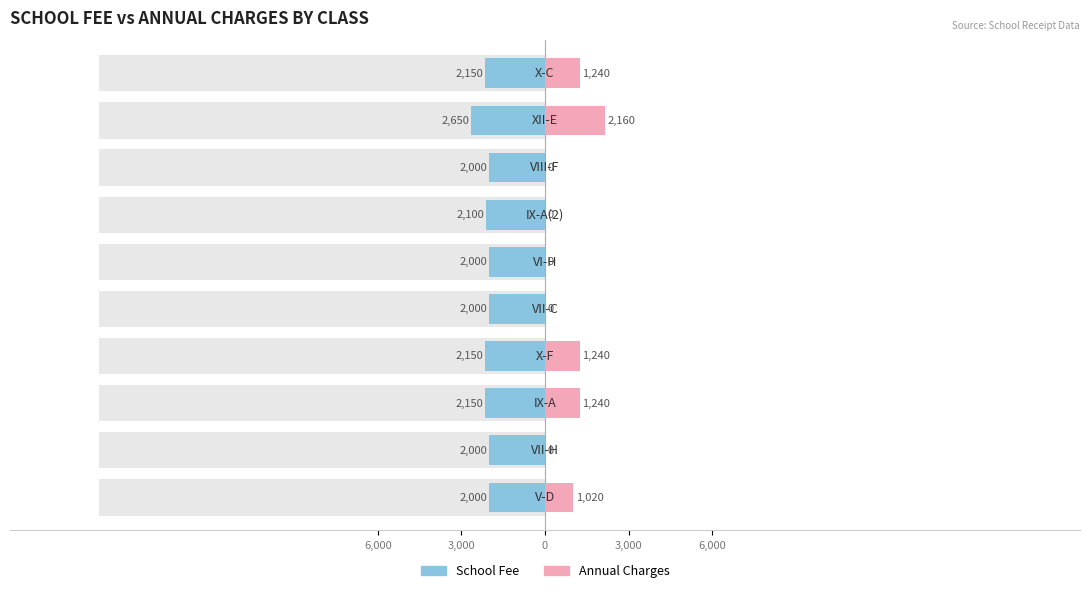

How many values in the Annual Charges series are below 1020?

5